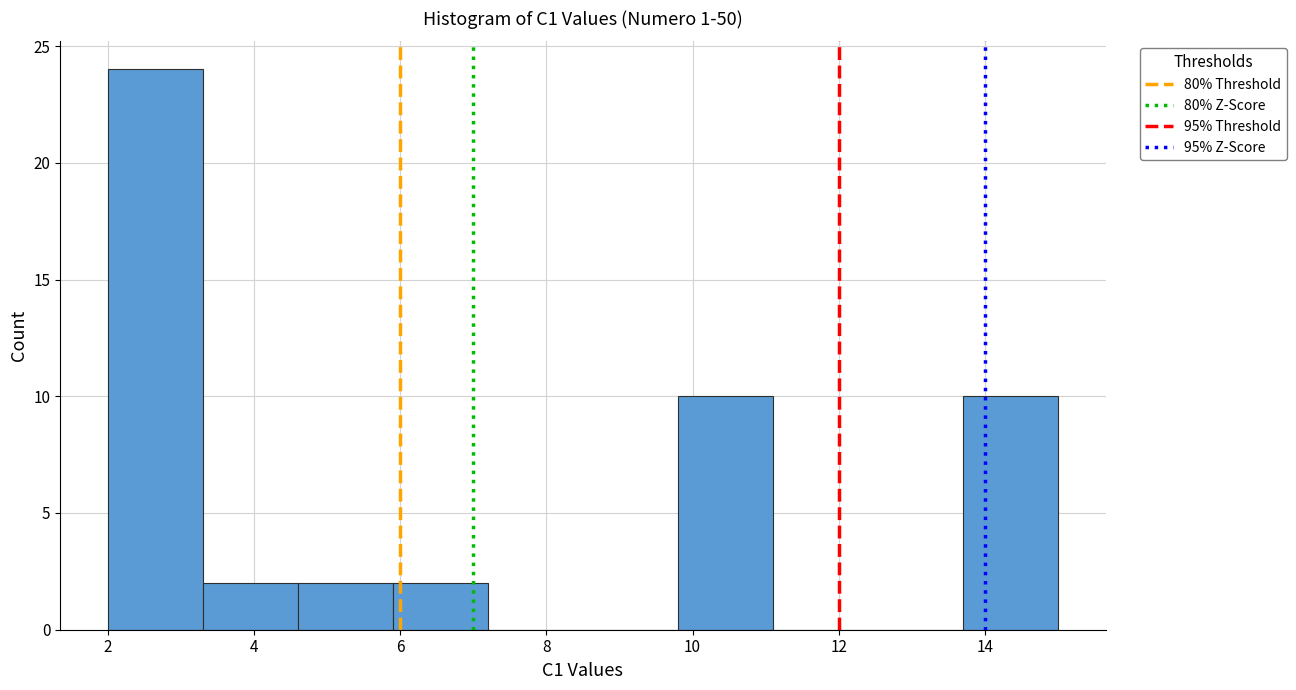

Over which range of the x-axis is the bar tallest?

2.0 to 3.3